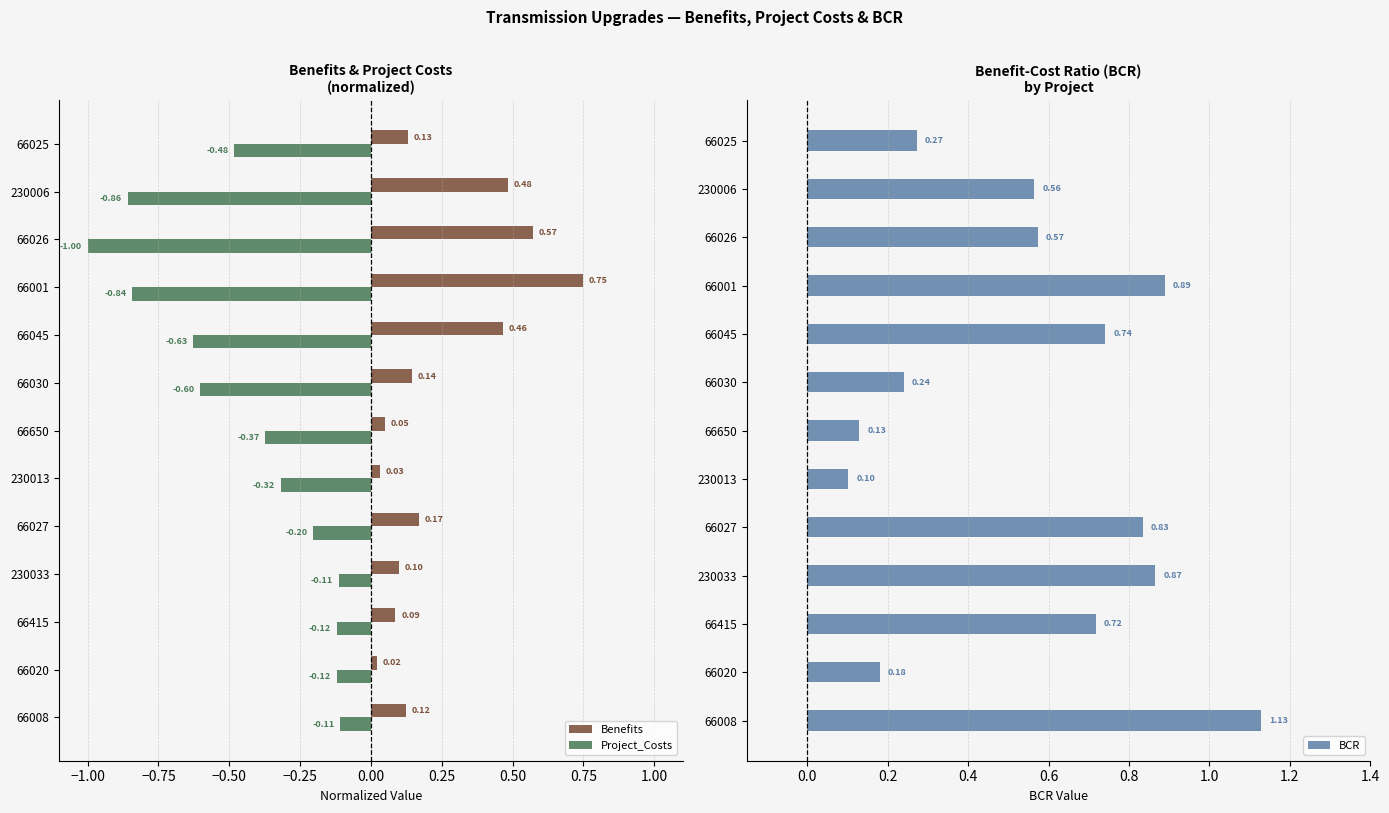

Reading left to right, what are all the values shown in this chart?

Benefits: 0.1	0.0	0.1	0.1	0.2	0.0	0.0	0.1	0.5	0.7	0.6	0.5	0.1
Project_Costs: -0.1	-0.1	-0.1	-0.1	-0.2	-0.3	-0.4	-0.6	-0.6	-0.8	-1.0	-0.9	-0.5
BCR: 1.1	0.2	0.7	0.9	0.8	0.1	0.1	0.2	0.7	0.9	0.6	0.6	0.3